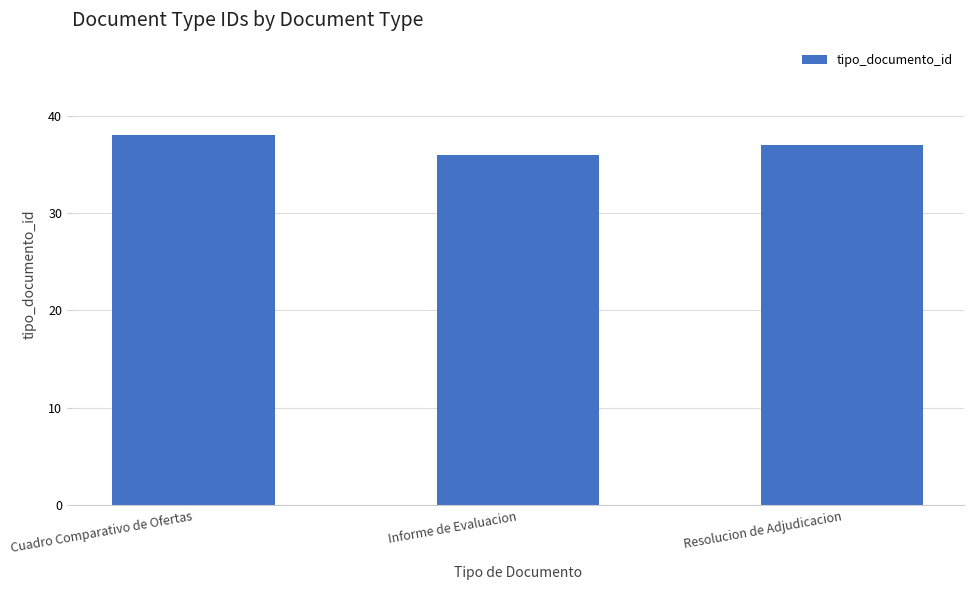

What is the difference between the values at Informe de Evaluacion and Cuadro Comparativo de Ofertas?

2